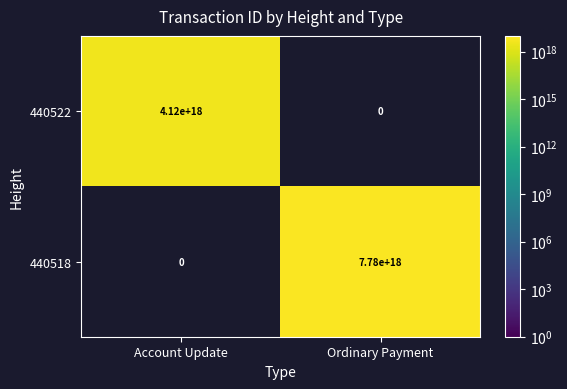

Which series changed the most between Account Update and Ordinary Payment?

440518